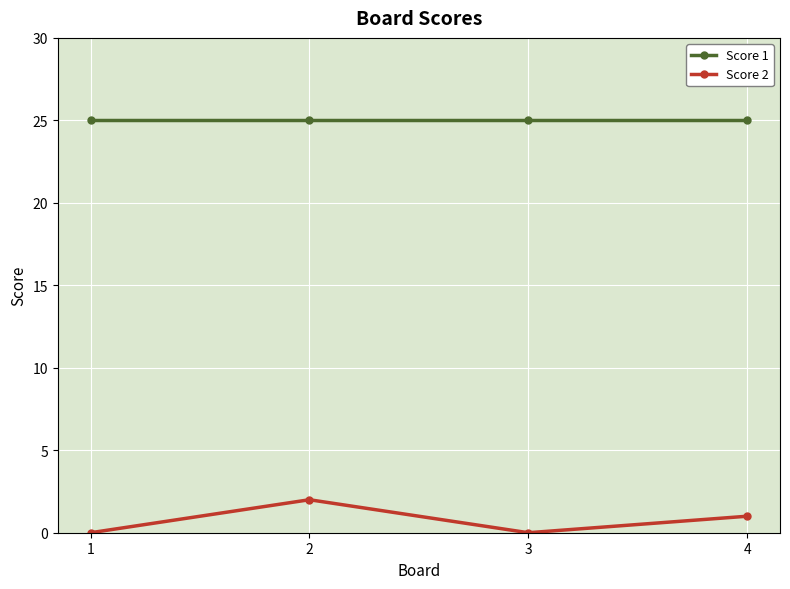

True or false: Score 2 and Score 1 intersect in this chart.

False